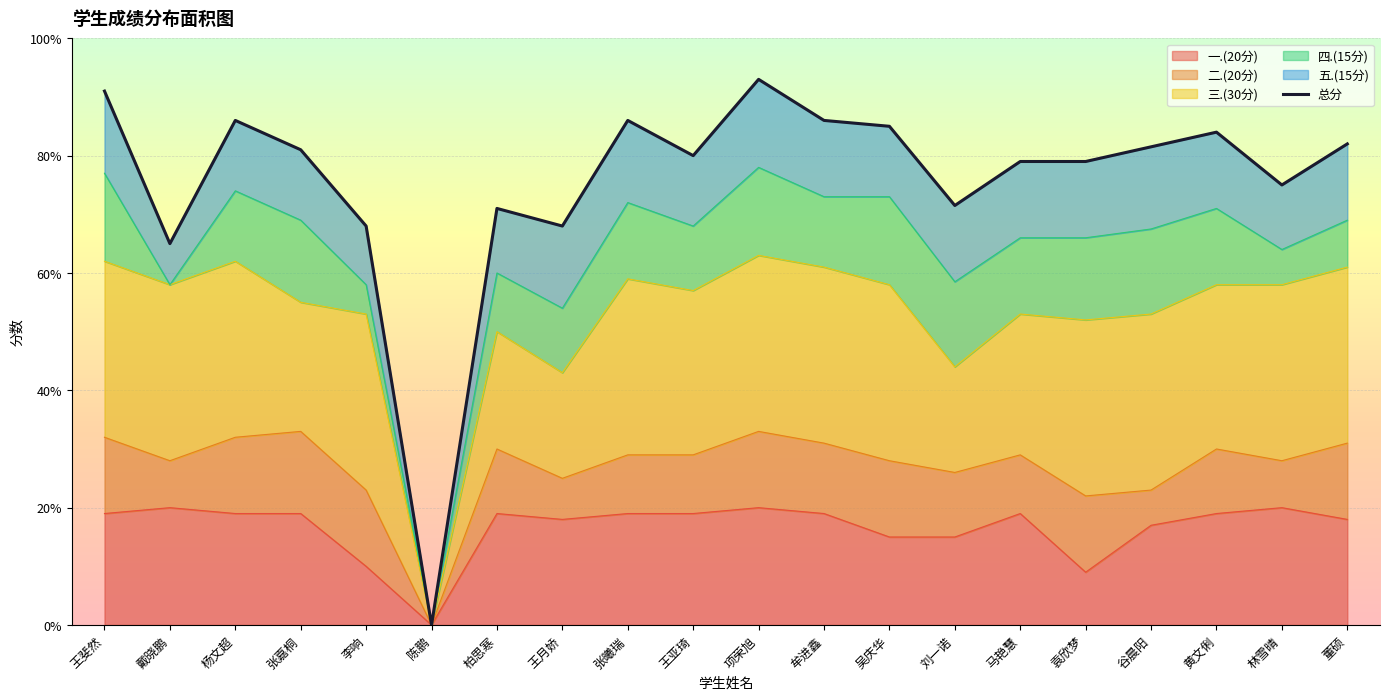

What is the maximum value for 总分?

93.0